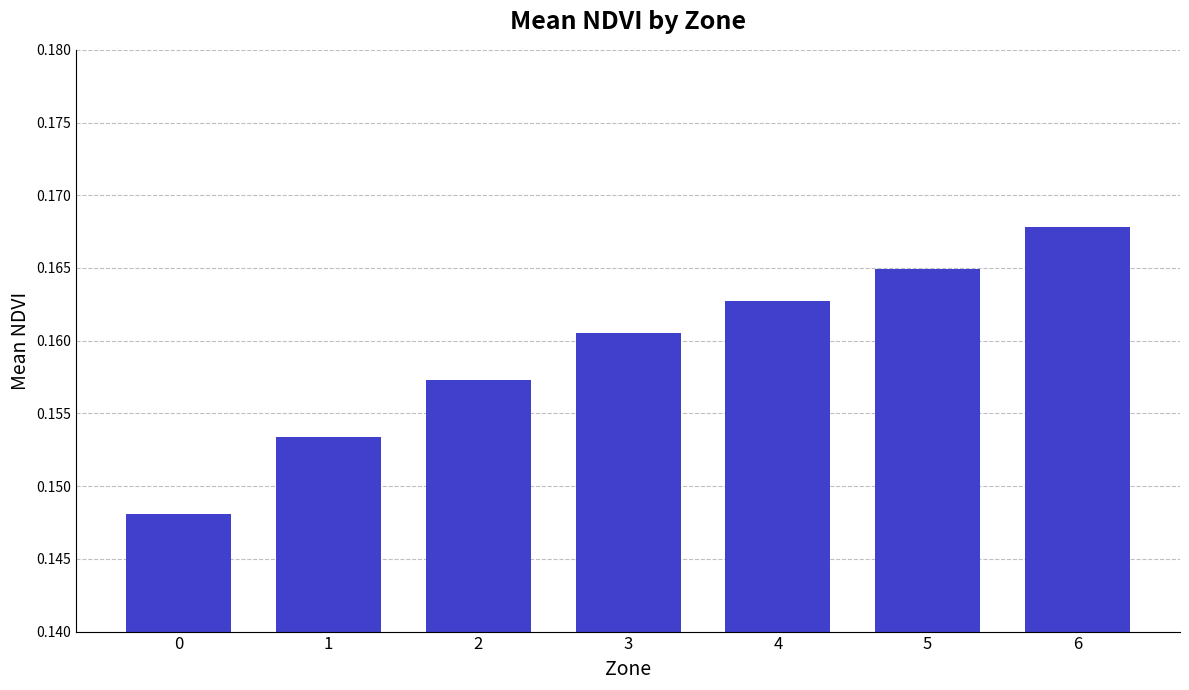

True or false: the data shows 0.3 at 1.

False